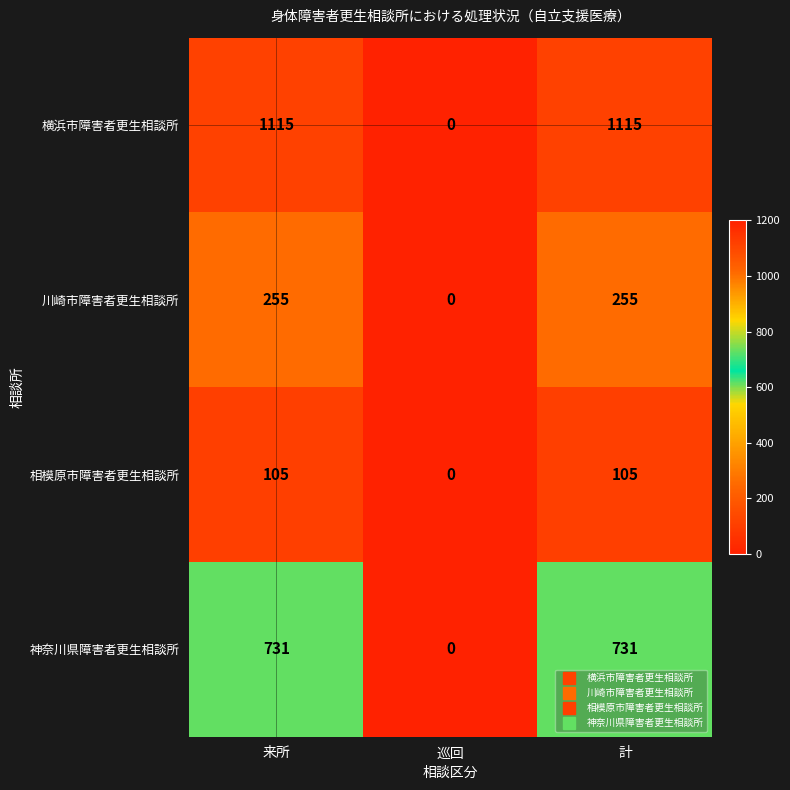

Which series has the largest total across all categories?

横浜市障害者更生相談所